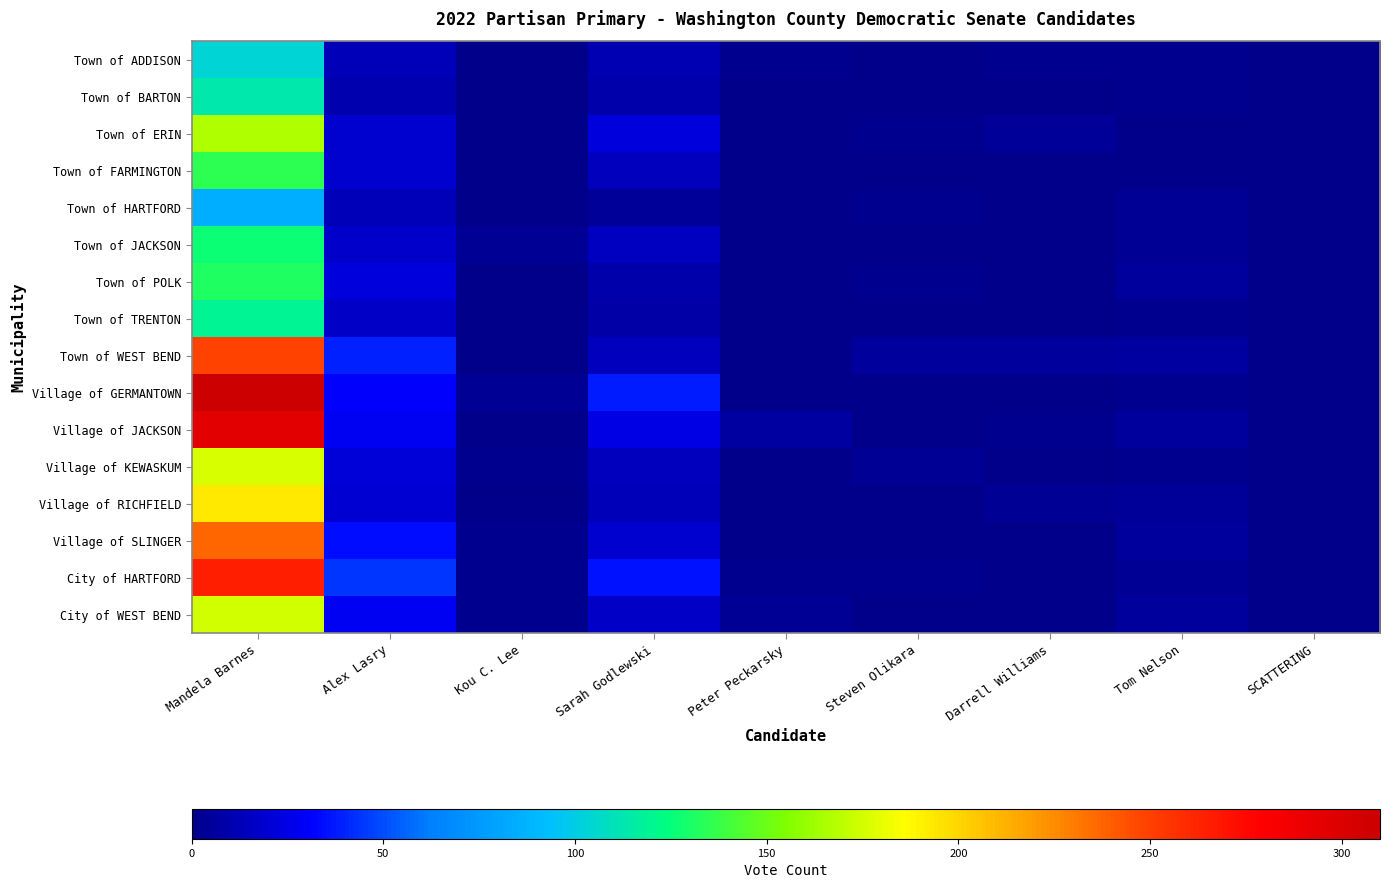

What is the difference between the highest and lowest values at Darrell Williams?

5